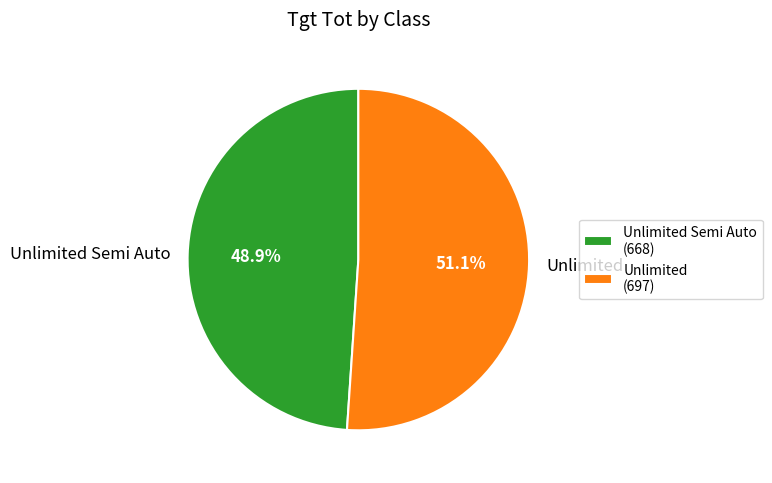

To the nearest percent, what is the average slice percentage?

50%